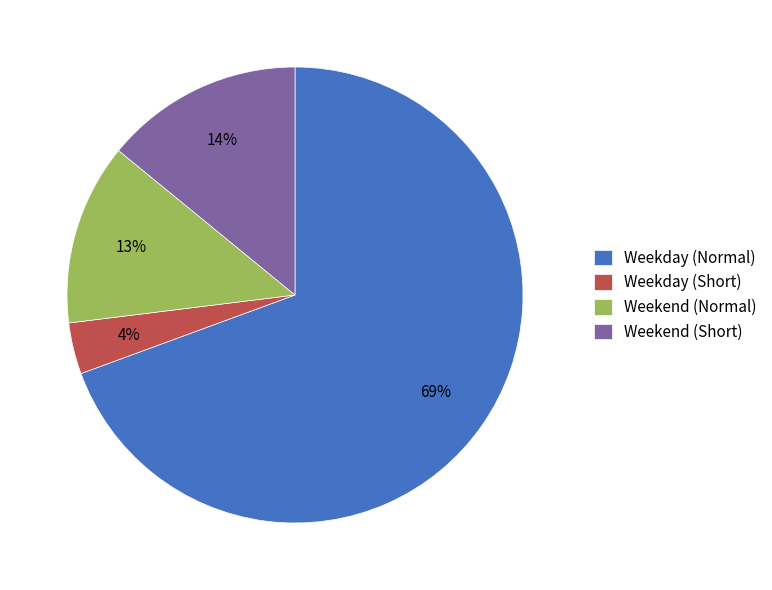

What percentage is the Weekday (Normal) slice, to the nearest percent?

69%